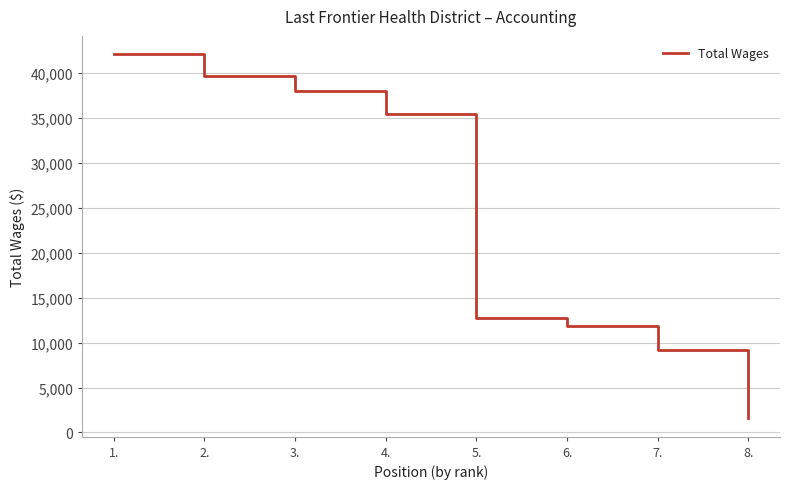

How many distinct data groups are displayed?

1